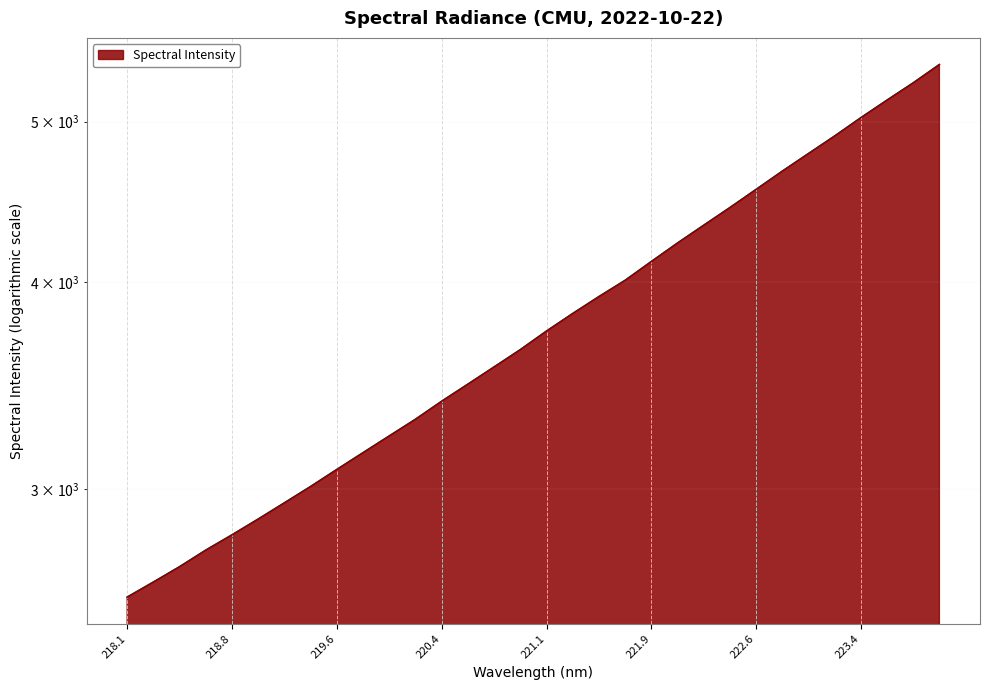

Which has a higher value, 218.1 or 221.1?

221.1